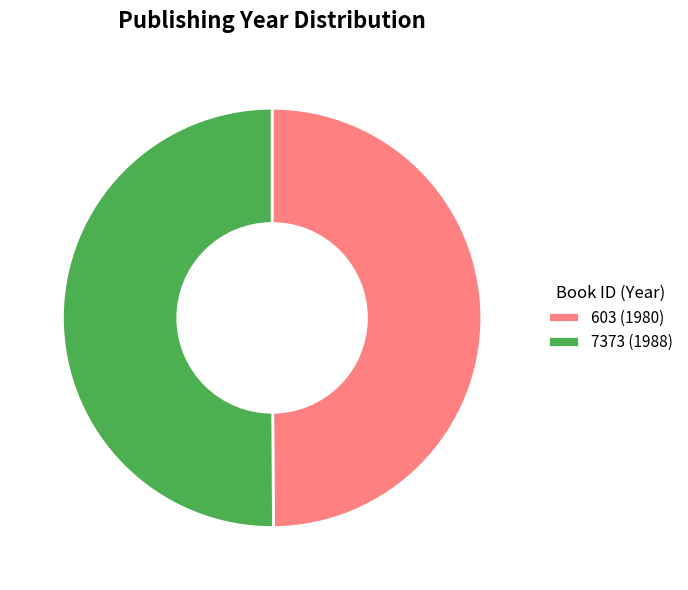

Approximately how many times larger is the value at 7373 (1988) compared to 603 (1980)?

1.0